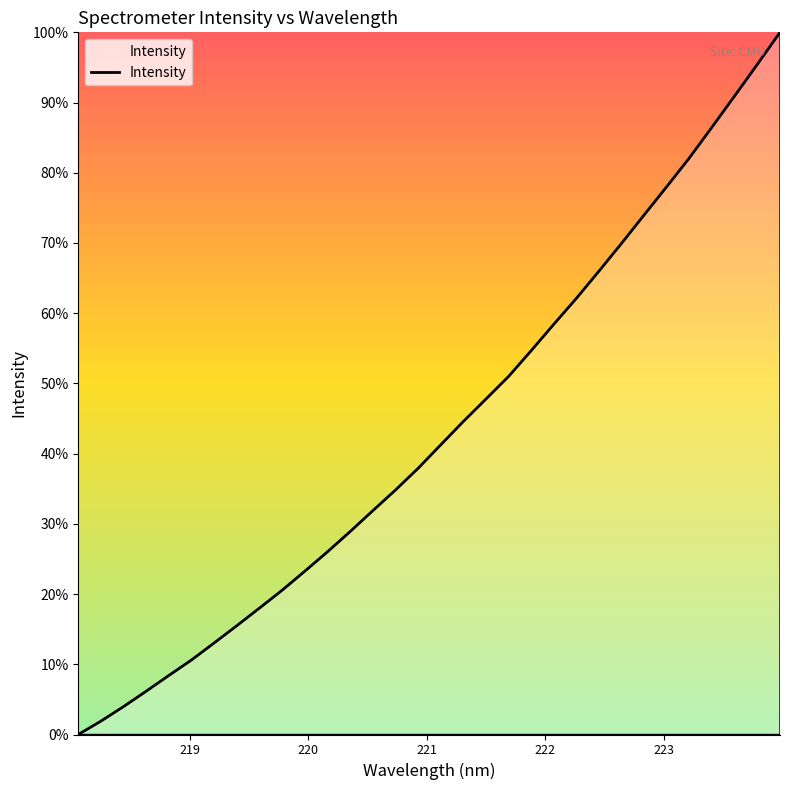

Does the chart display data point markers on the line(s)?

No